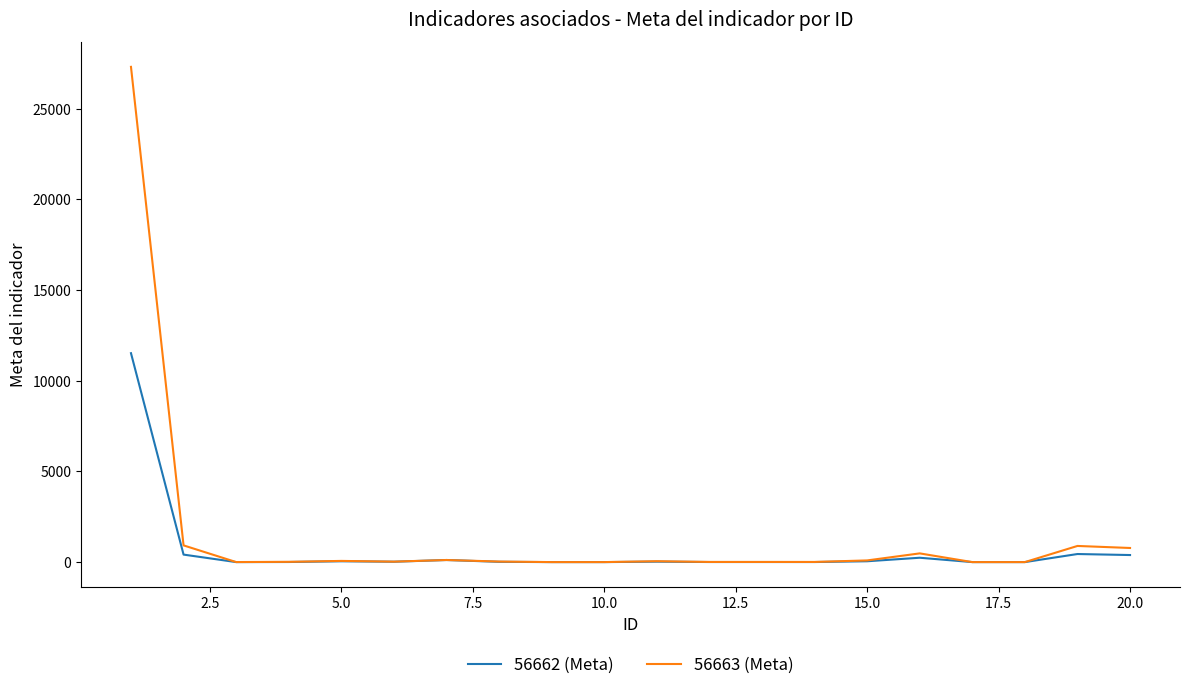

Which series has the widest spread of values?

56663 (Meta)